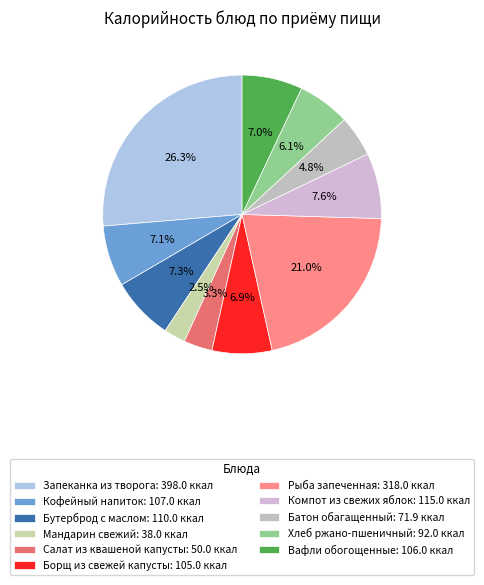

Is Салат из квашеной капусты the majority of the pie?

No